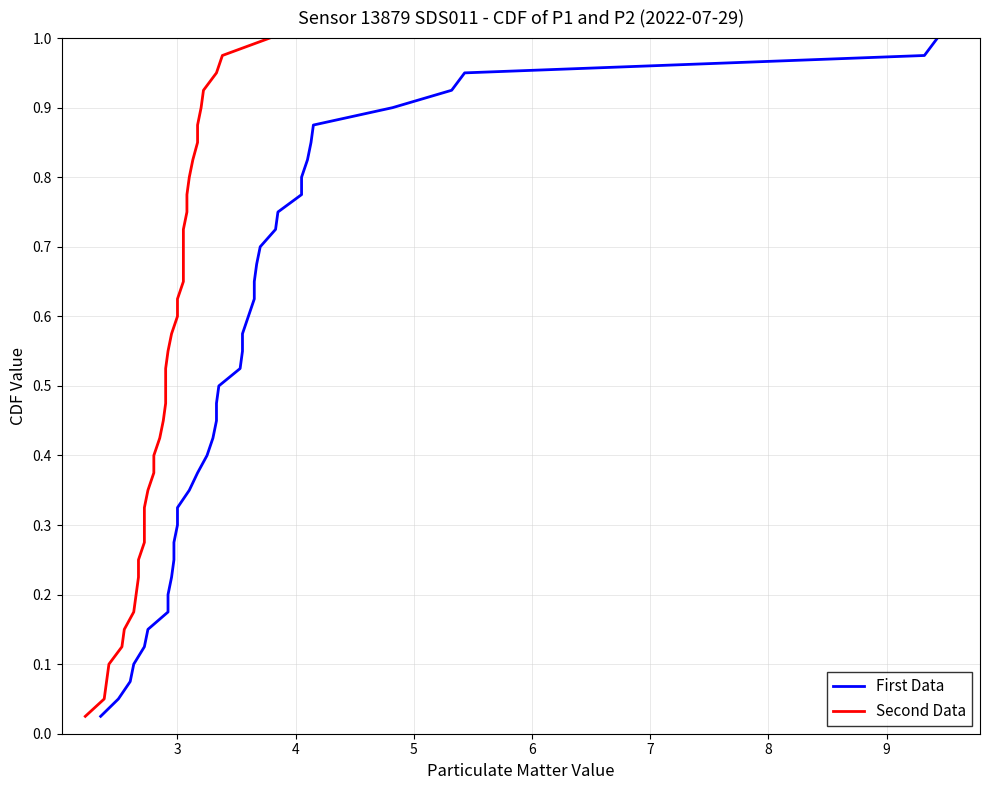

Reading left to right, list all the values displayed in this chart.

First Data: 0.0	0.1	0.1	0.1	0.1	0.1	0.2	0.2	0.2	0.2	0.3	0.3	0.3	0.3	0.4	0.4	0.4	0.5	0.5	0.5	0.5	0.6	0.6	0.6	0.6	0.7	0.7	0.7	0.7	0.8	0.8	0.8	0.8	0.8	0.9	0.9	0.9	0.9	1.0	1.0
Second Data: 0.0	0.1	0.1	0.1	0.1	0.1	0.2	0.2	0.2	0.2	0.3	0.3	0.3	0.3	0.4	0.4	0.4	0.5	0.5	0.5	0.5	0.6	0.6	0.6	0.6	0.7	0.7	0.7	0.7	0.8	0.8	0.8	0.8	0.8	0.9	0.9	0.9	0.9	1.0	1.0